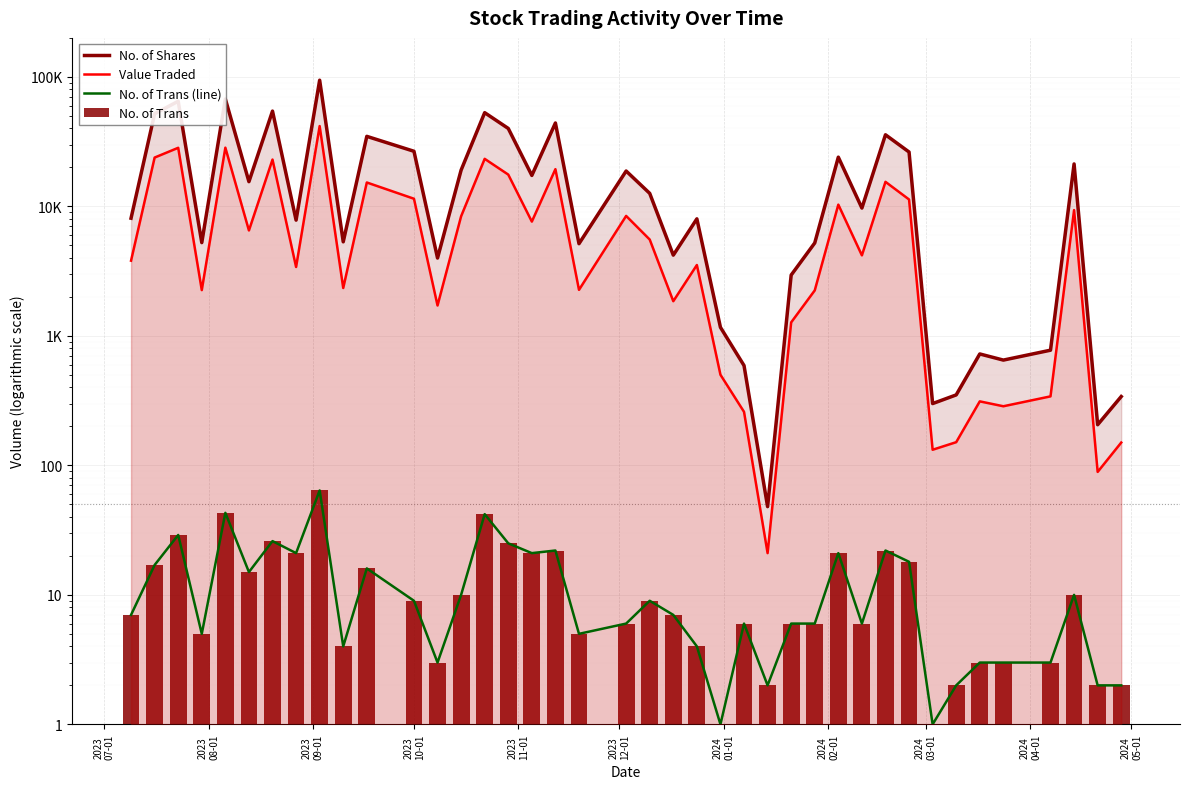

At how many categories does at least one series exceed 86679?

1